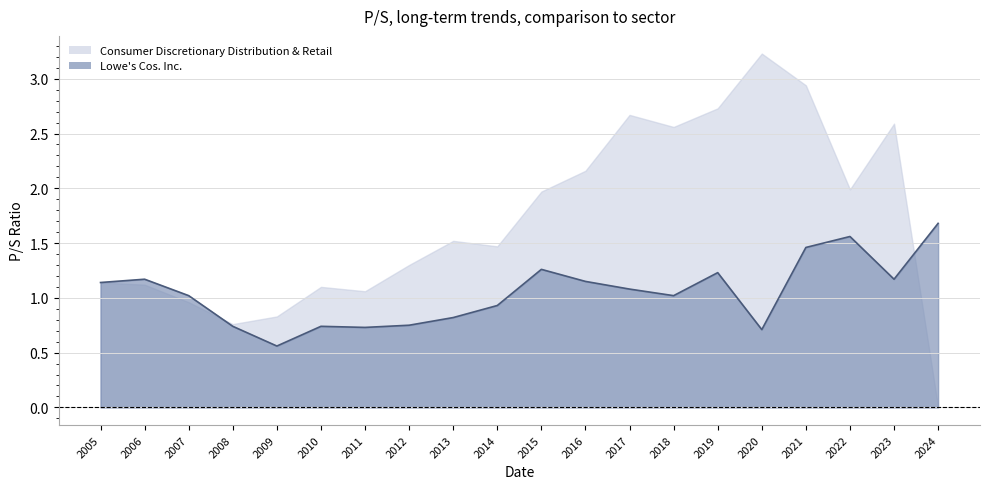

Does the chart have visible grid lines?

Yes